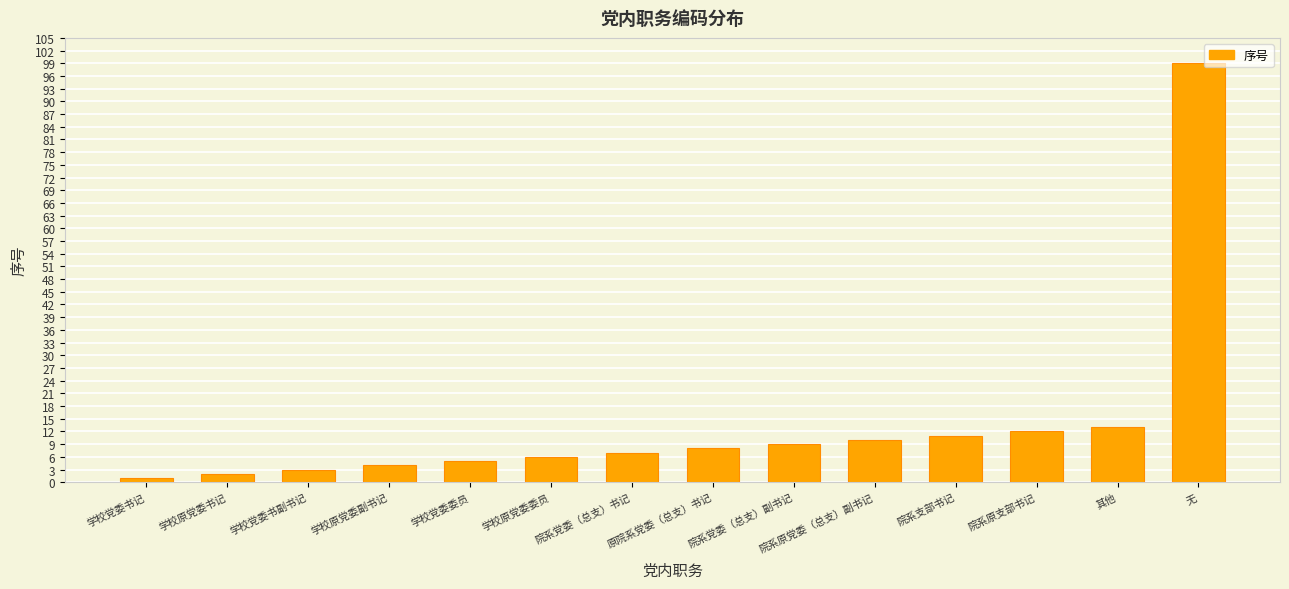

Where is the data nearest to the value 50?

其他